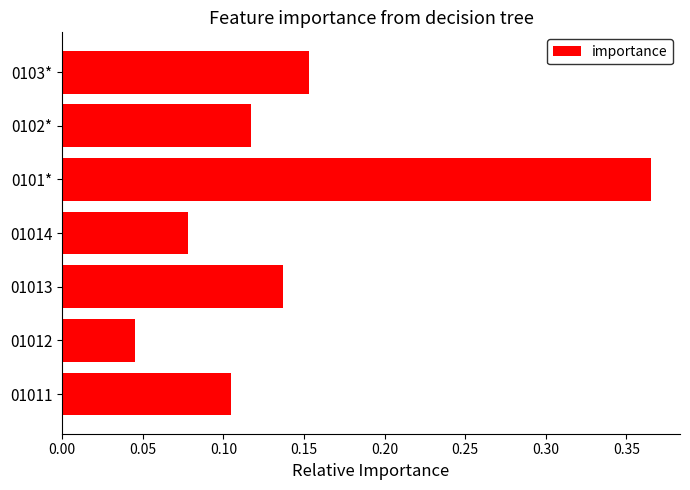

Which category has the lowest value across all series?

01012